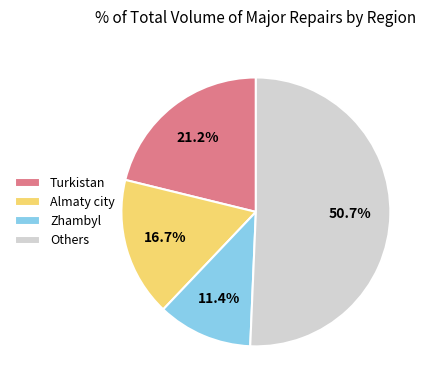

Between Turkistan and Almaty city, which is larger?

Turkistan